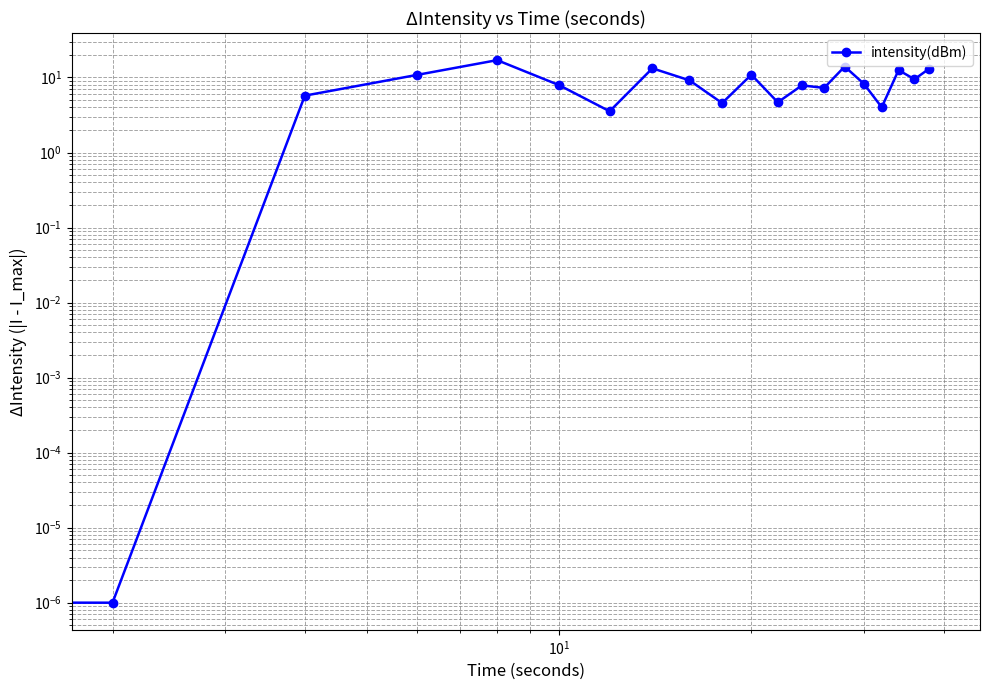

How many points are higher than both their immediate neighbors (excluding endpoints)?

6